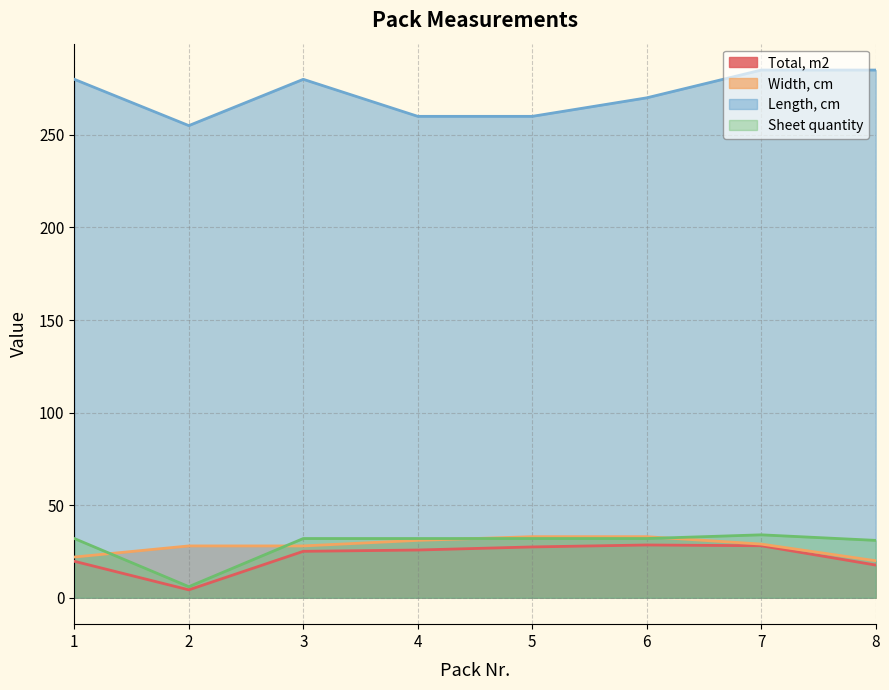

True or false: Width, cm and Total, m2 intersect in this chart.

False